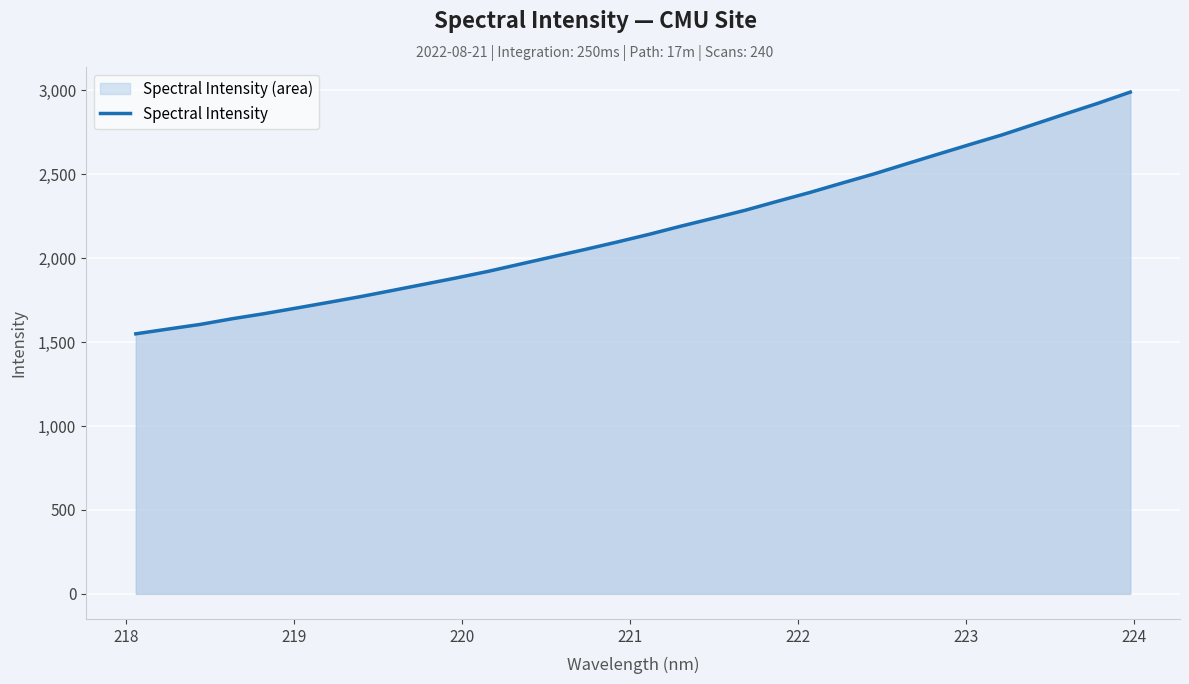

What is the minimum value shown in the chart?

1549.3